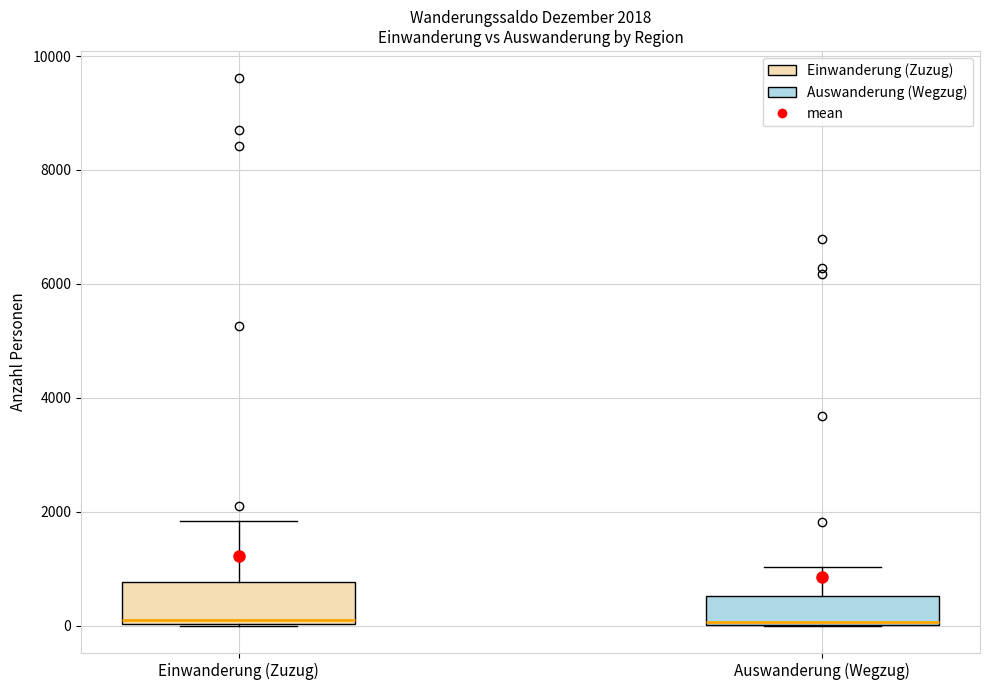

Comparing the boxes themselves (not the whiskers), which one is the tallest?

Einwanderung (Zuzug)